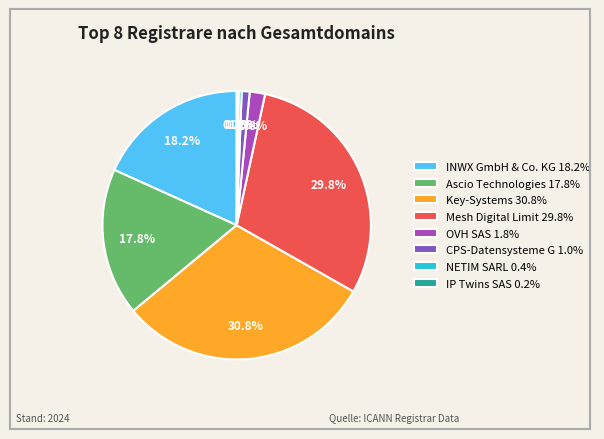

What is the largest slice in the pie chart?

Key-Systems 30.8%